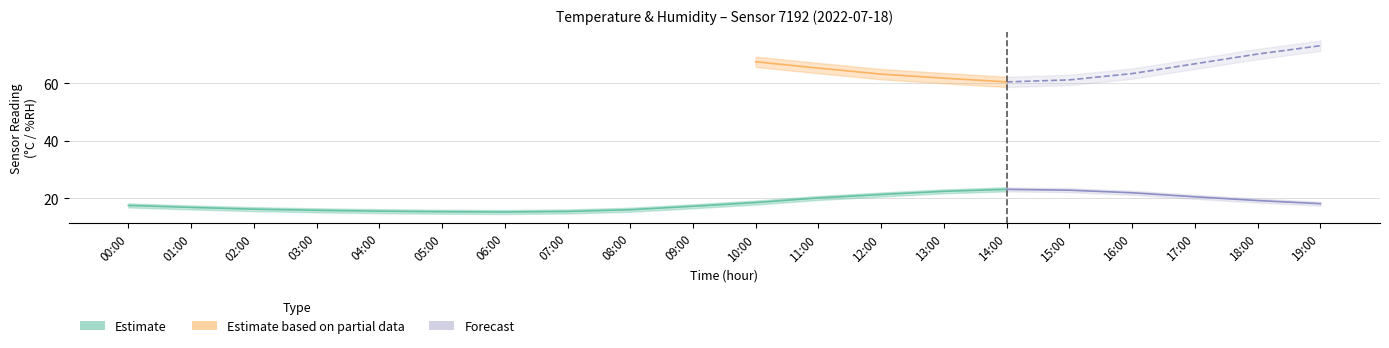

Which series has the widest spread of values?

humidity